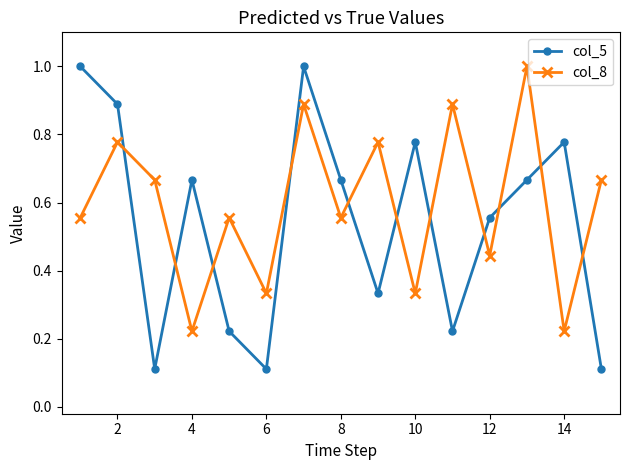

List the series in order of their overall mean, highest first.

col_8, col_5